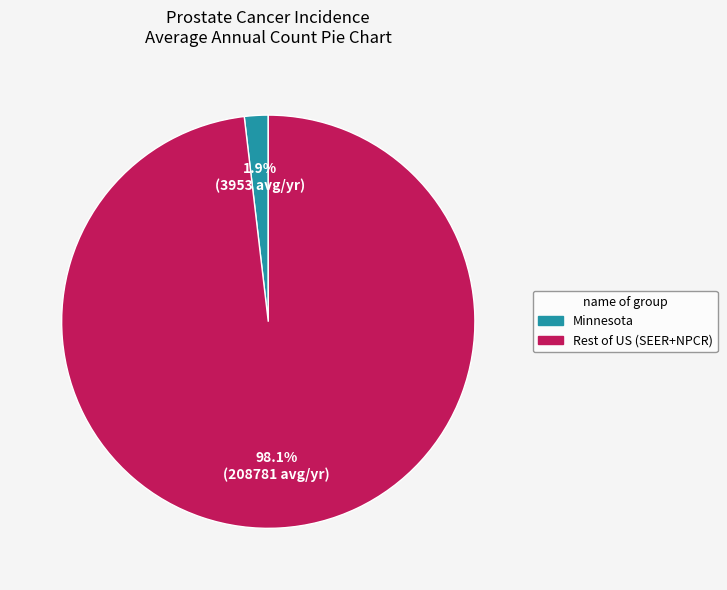

Is there any slice that represents more than half of the pie?

Yes